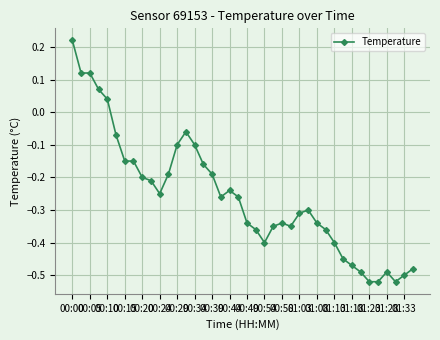

True or false: the data has more than 0 interior local peaks.

True